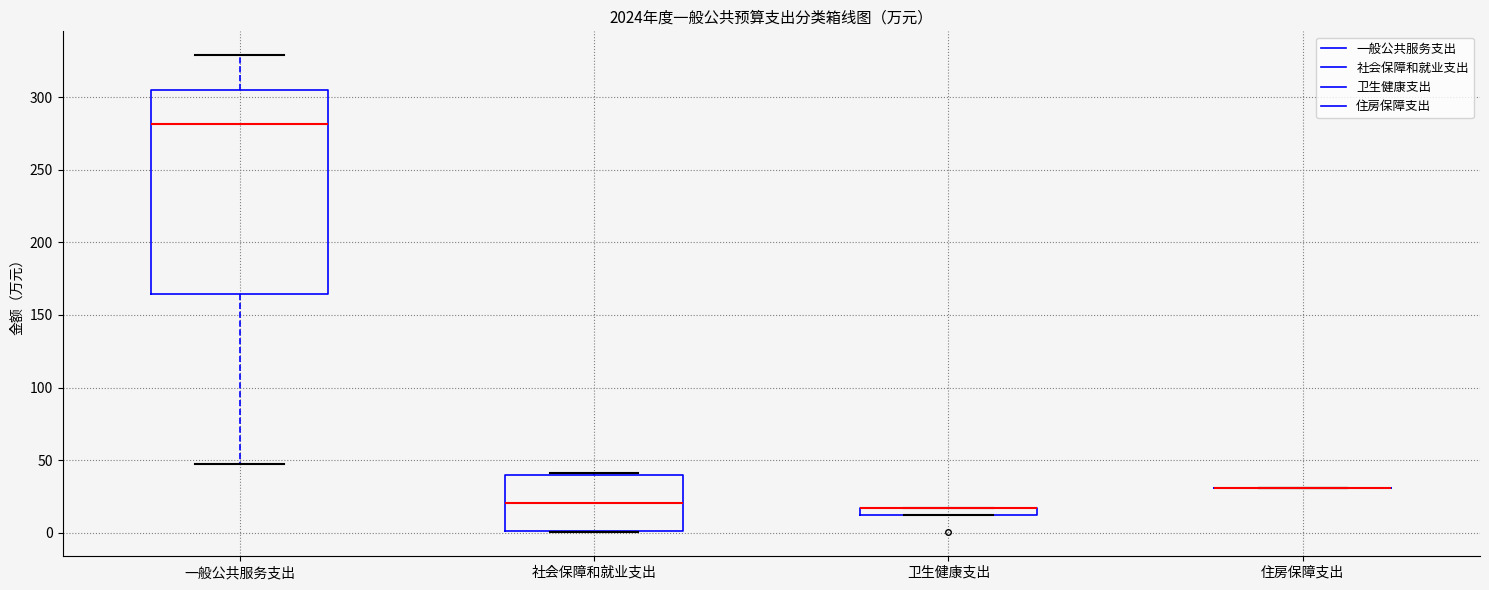

Where is the lower edge of the box for 社会保障和就业支出 on the y-axis? The values are not printed on the chart, so give them approximately, as read against the axis.

0